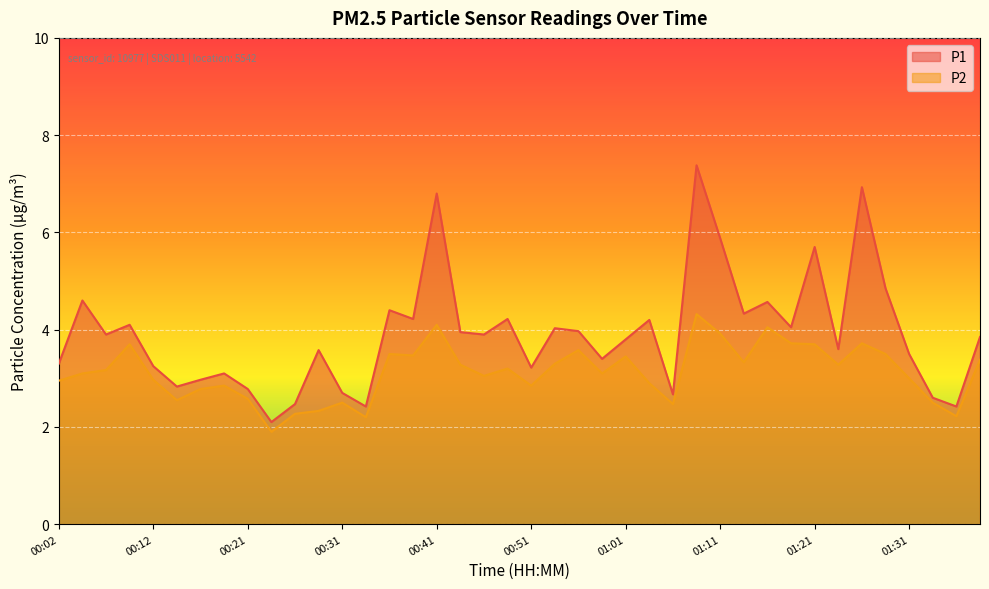

Is it true that P2 equals 0.7 at 00:51?

False